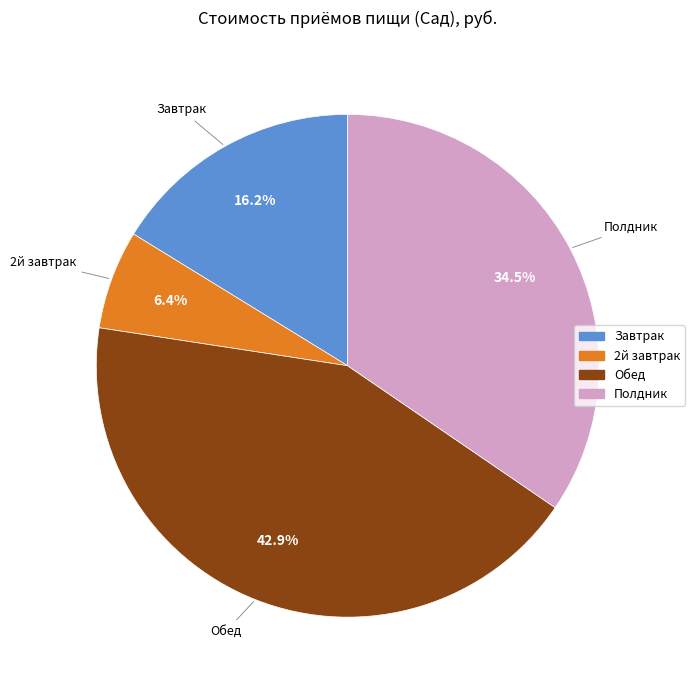

Which slice is the largest?

Обед